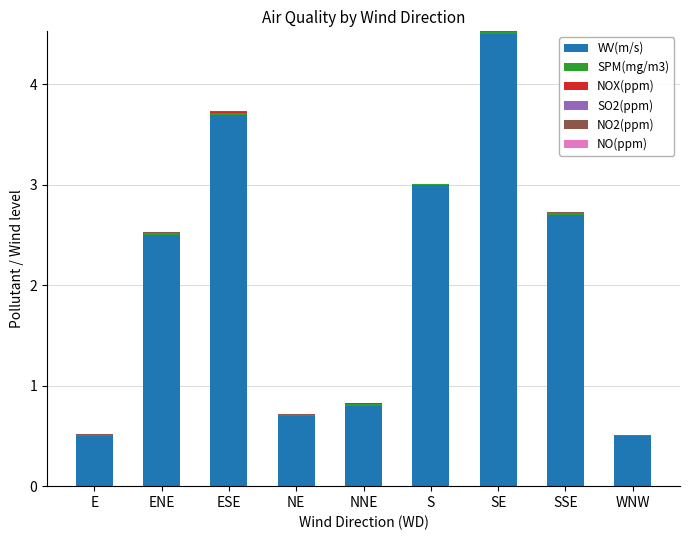

At which label does WV(m/s) reach its peak?

SE